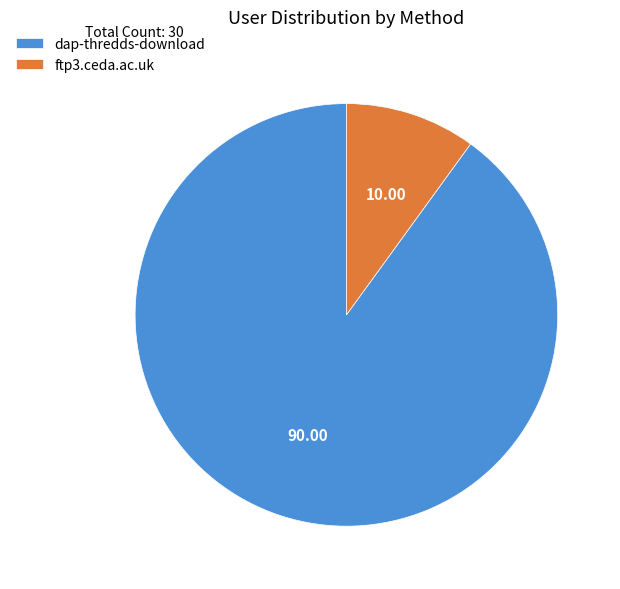

Does dap-thredds-download represent more than half of the total?

Yes